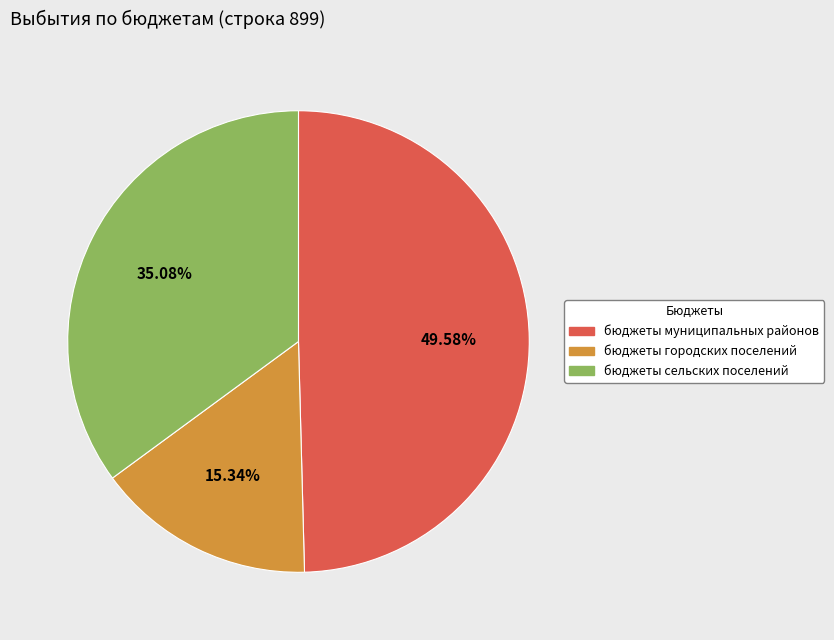

Is it true that бюджеты сельских поселений is 35% of the pie?

True